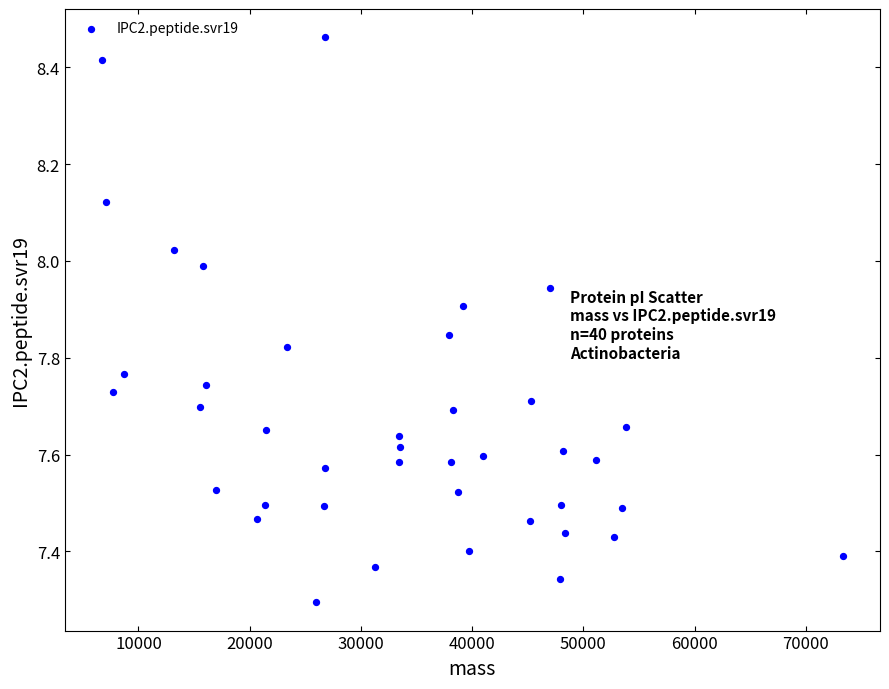

What is the range of X values (max minus min)?

66623.2